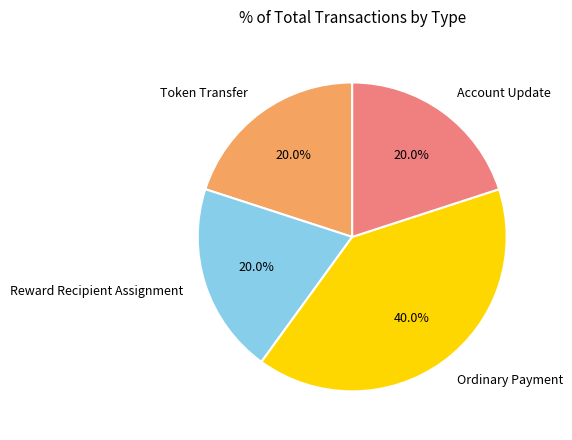

Does any single category account for the majority?

No